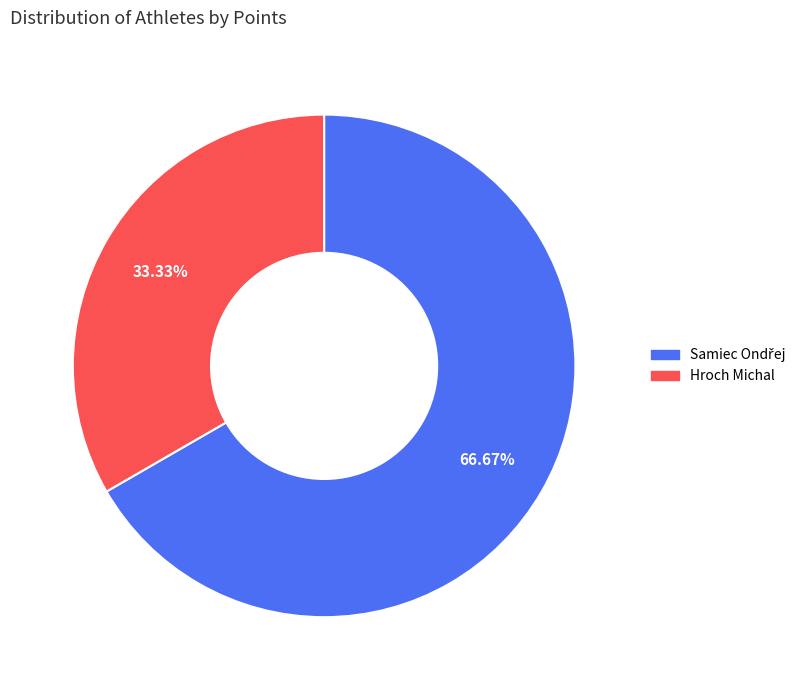

What is the smallest slice in the pie chart?

Hroch Michal